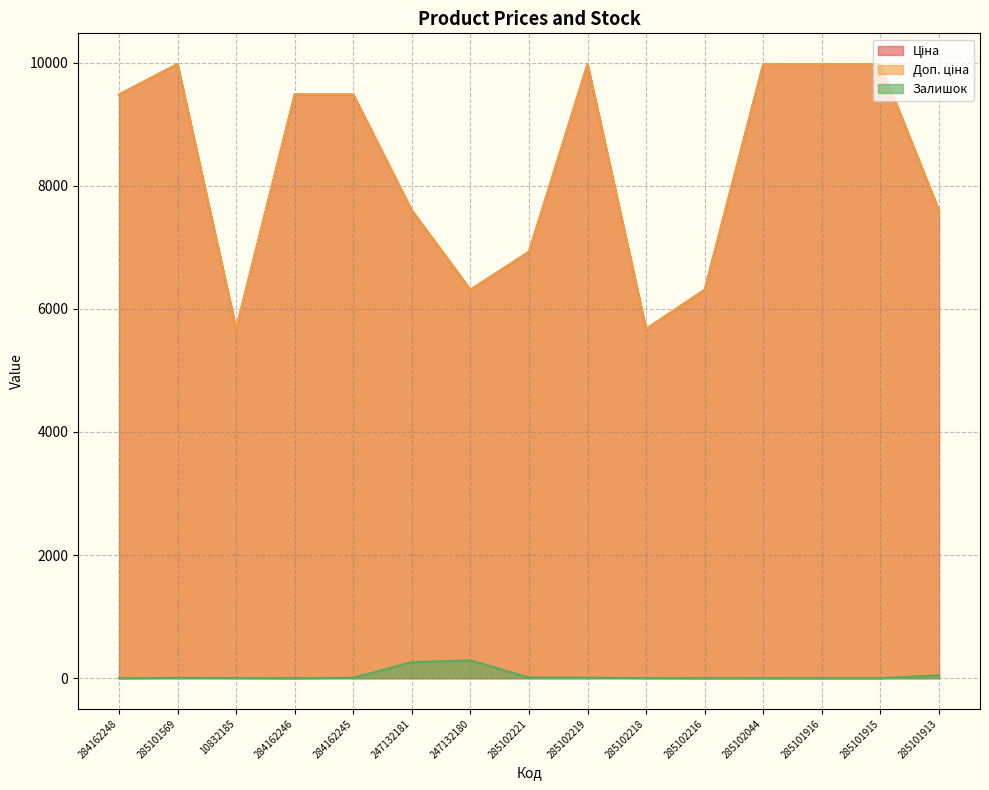

What is the minimum value for Доп. ціна?

5673.8